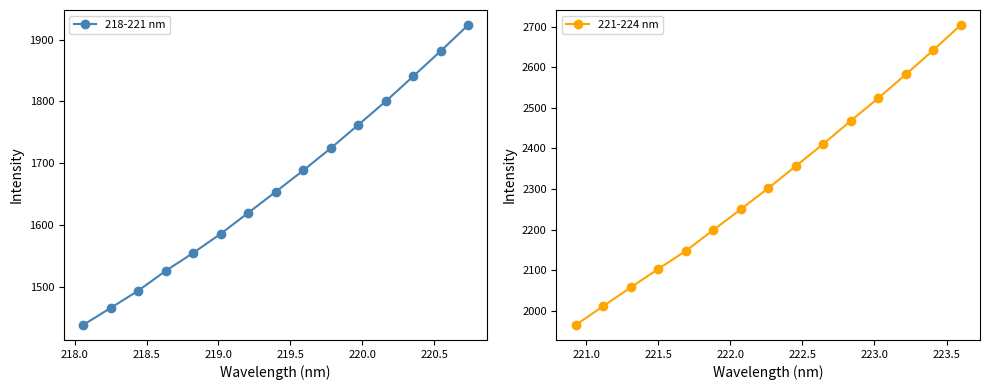

What is the minimum value for 218-221 nm?

1438.9